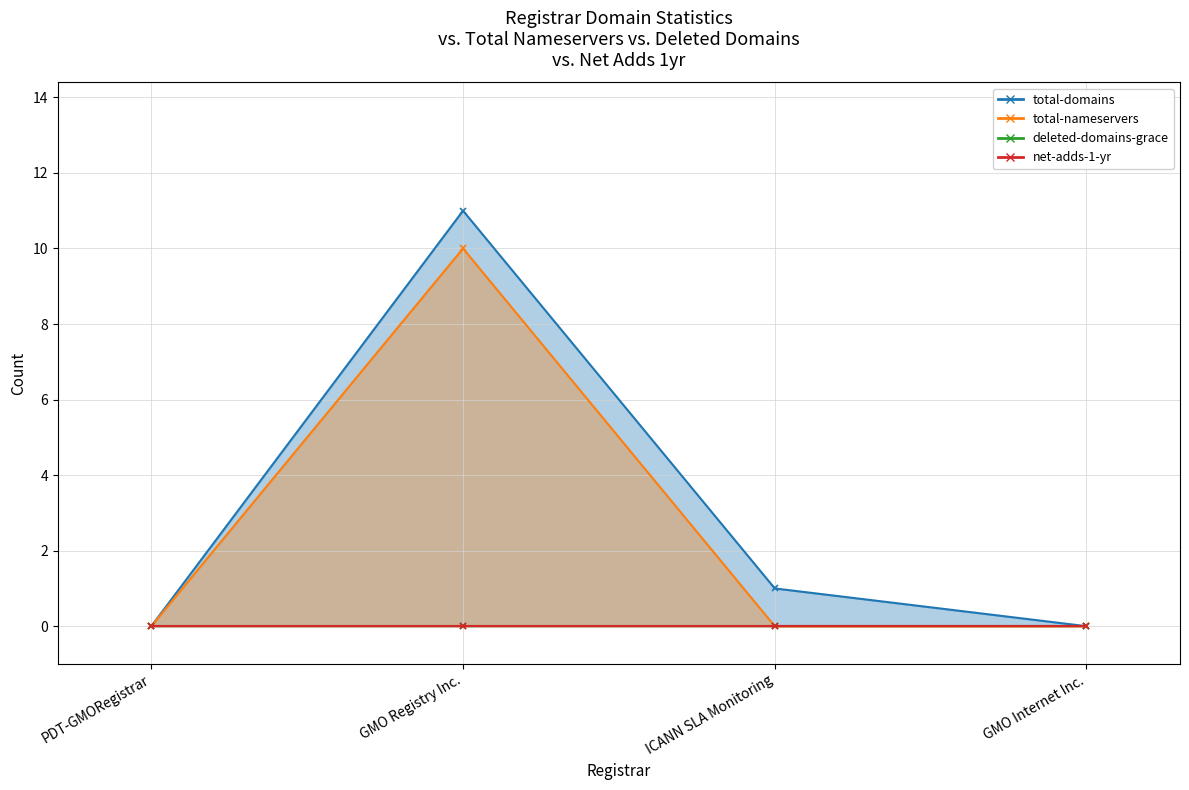

The total-nameservers series shows -7 at GMO Internet Inc.. True or false?

False